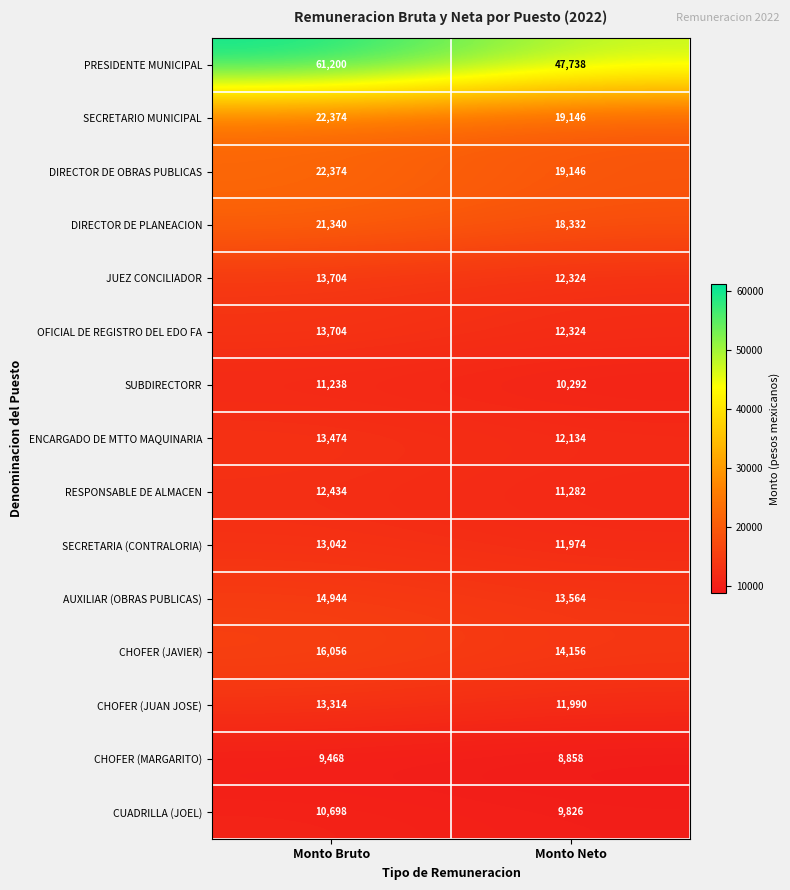

How many categories are shown in the chart?

2